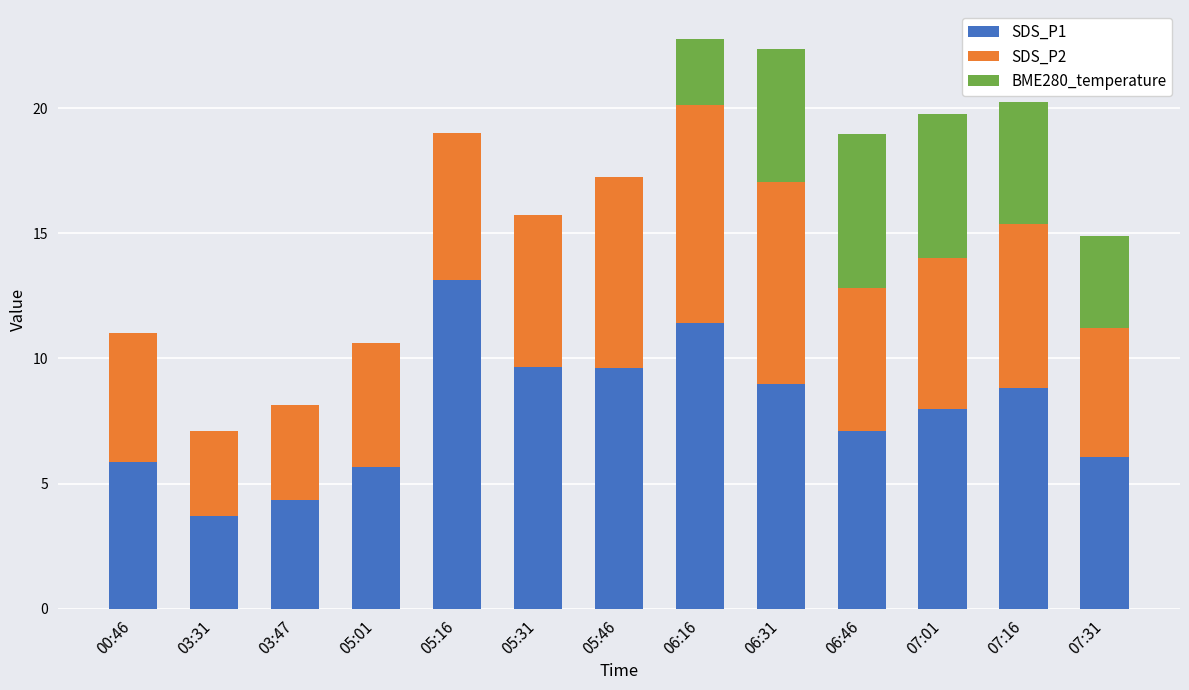

What is the average value of the SDS_P1 series?

7.9